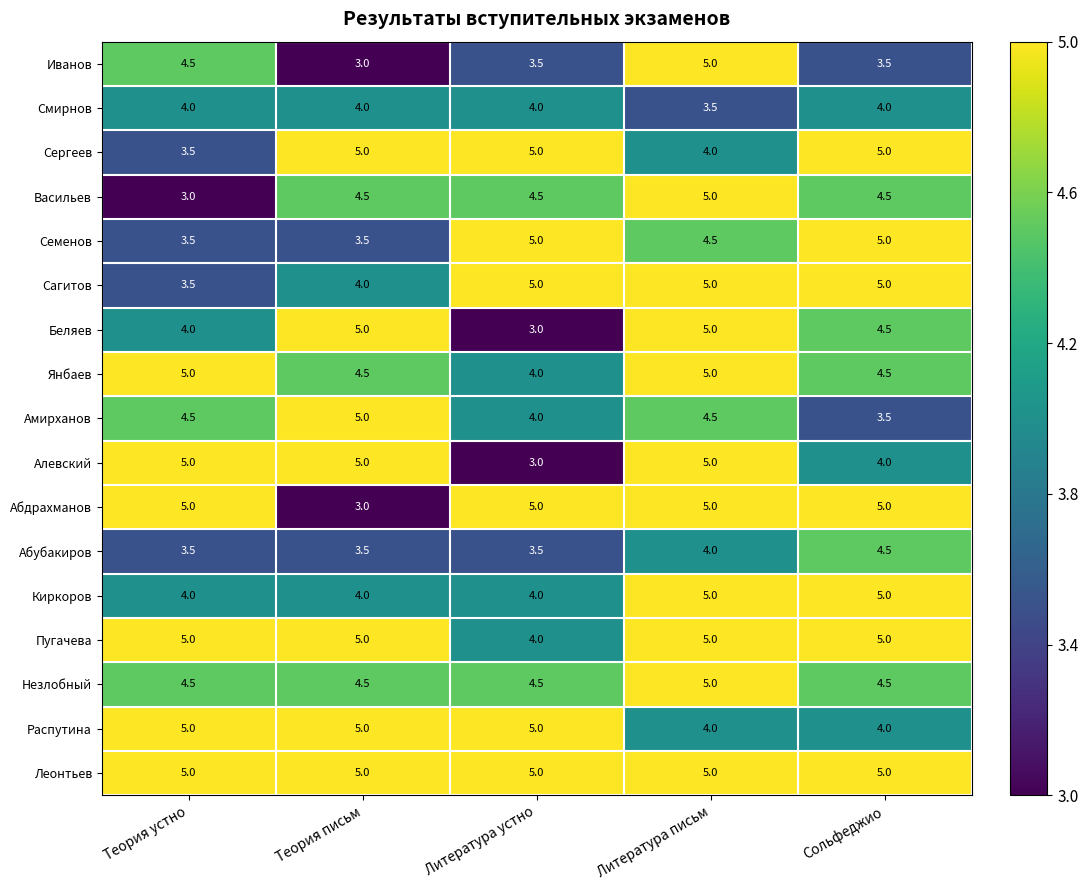

At how many categories does at least one series exceed 4?

5